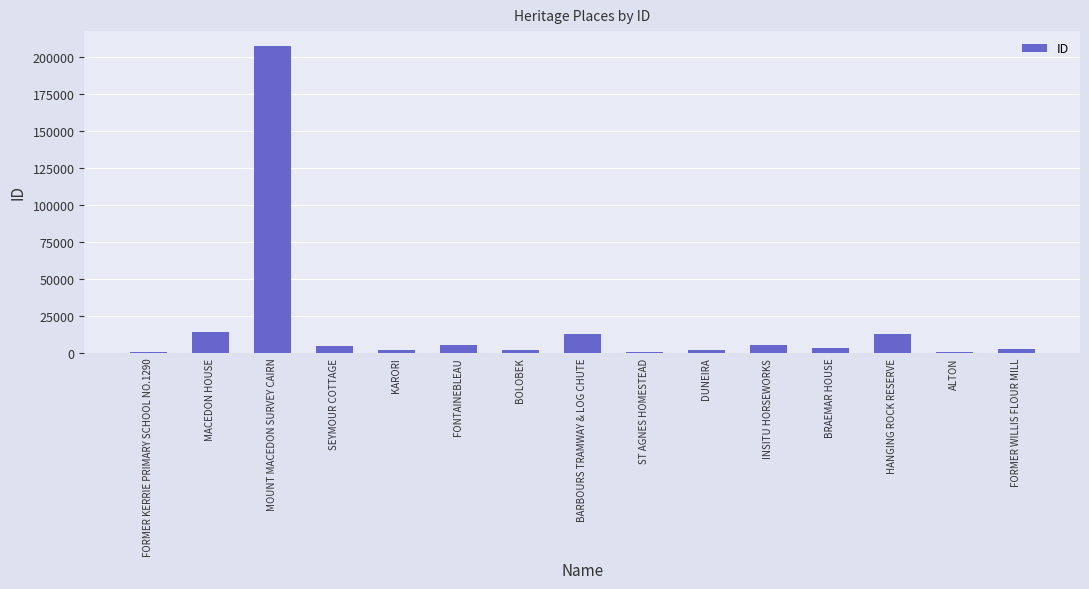

Which has a higher value, MOUNT MACEDON SURVEY CAIRN or BOLOBEK?

MOUNT MACEDON SURVEY CAIRN